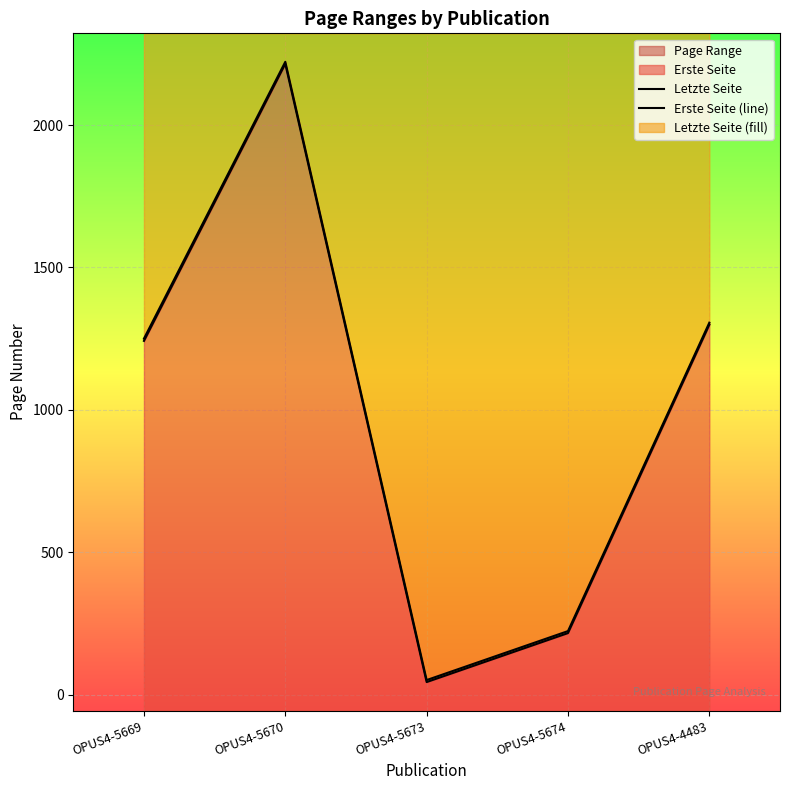

The Letzte Seite series shows 22 at OPUS4-5673. True or false?

False